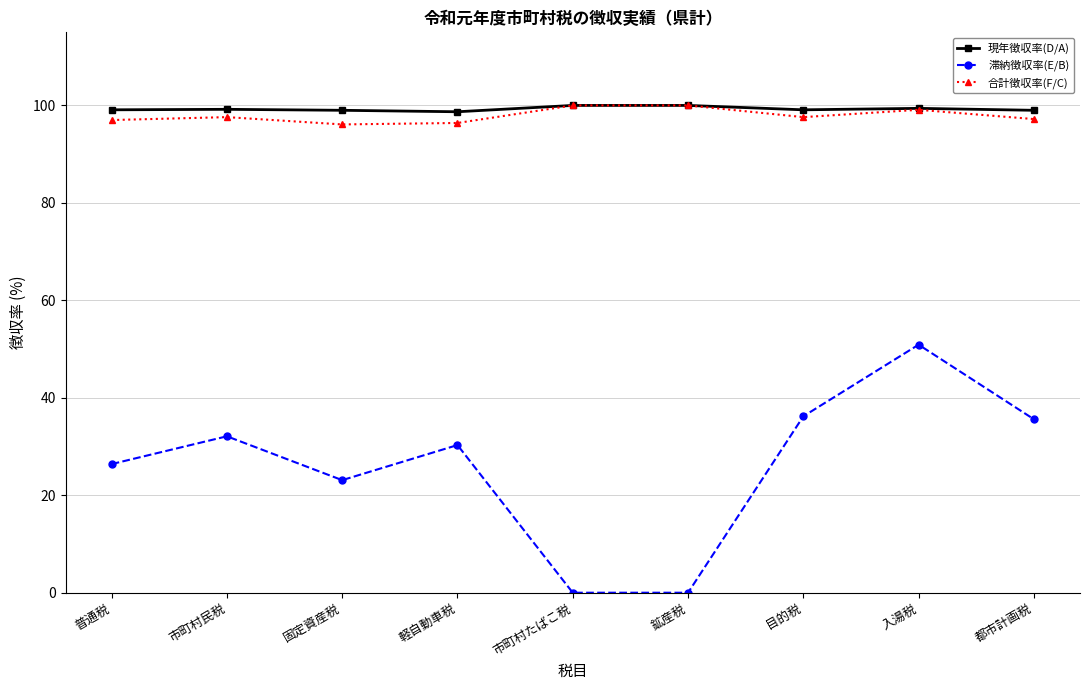

True or false: 現年徴収率(D/A) has more than 0 interior local peaks.

True